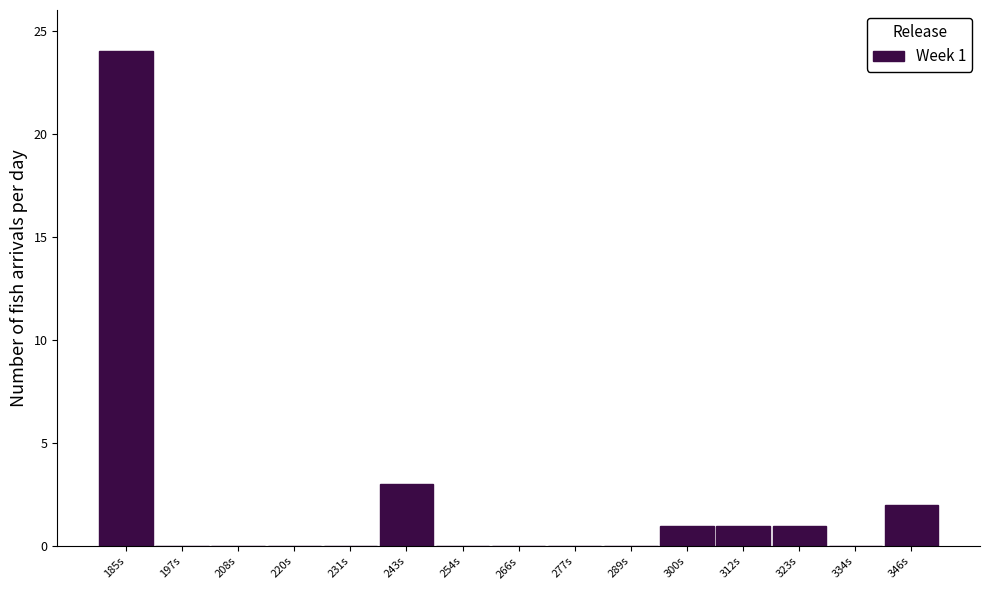

Over which range of the x-axis is the bar tallest?

180 to 190